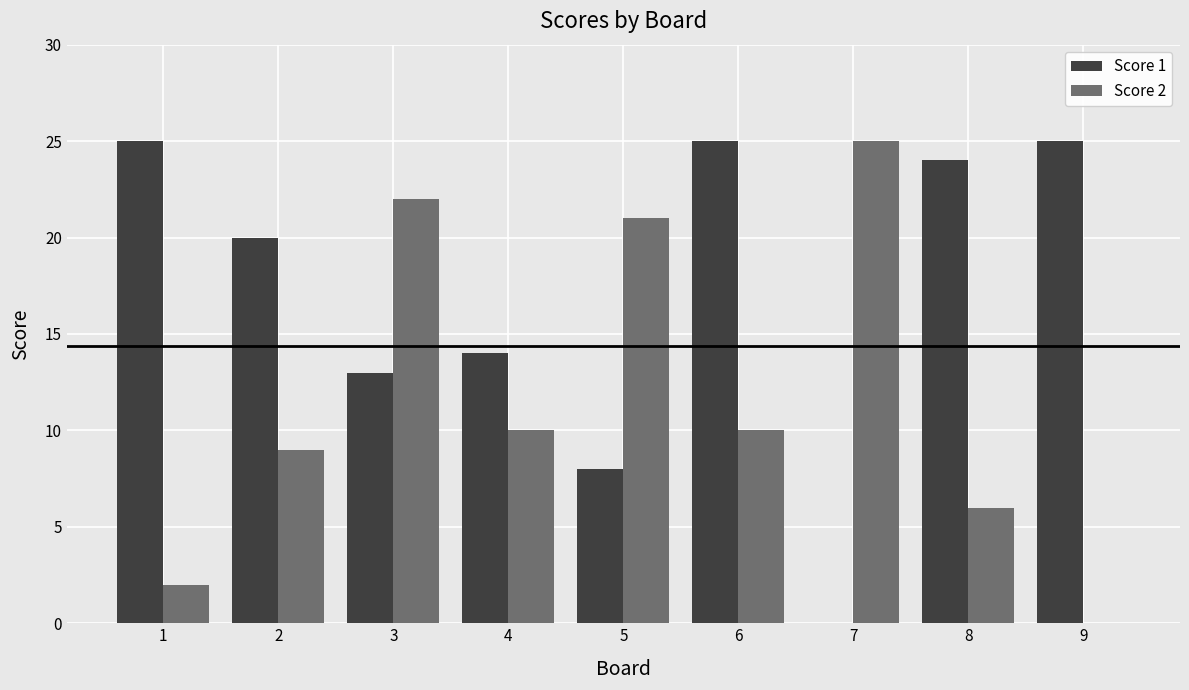

At which label does Score 2 first exceed 10?

3